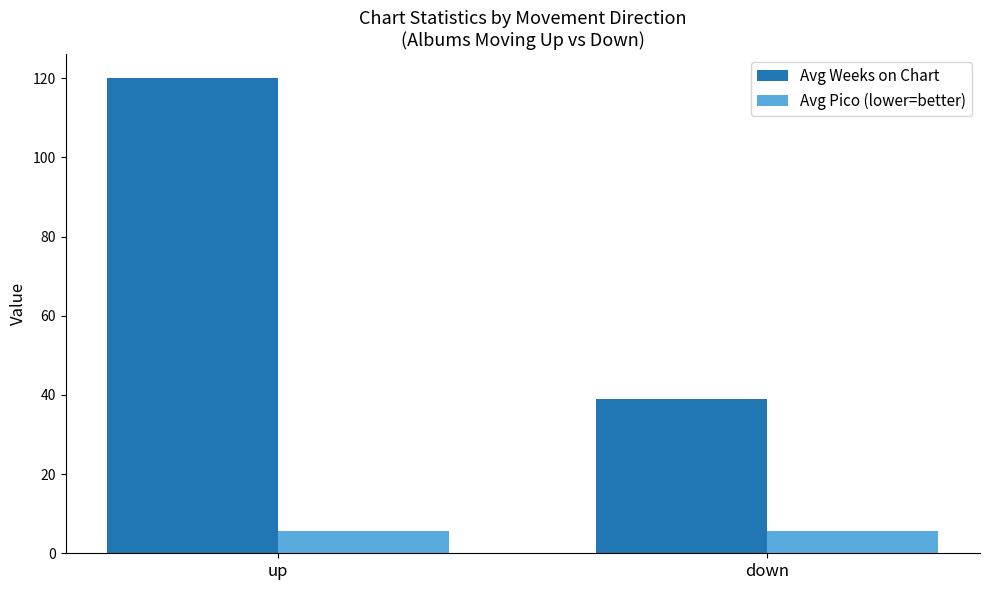

Rank the series by their maximum value, from highest to lowest.

Avg Weeks on Chart, Avg Pico (lower=better)